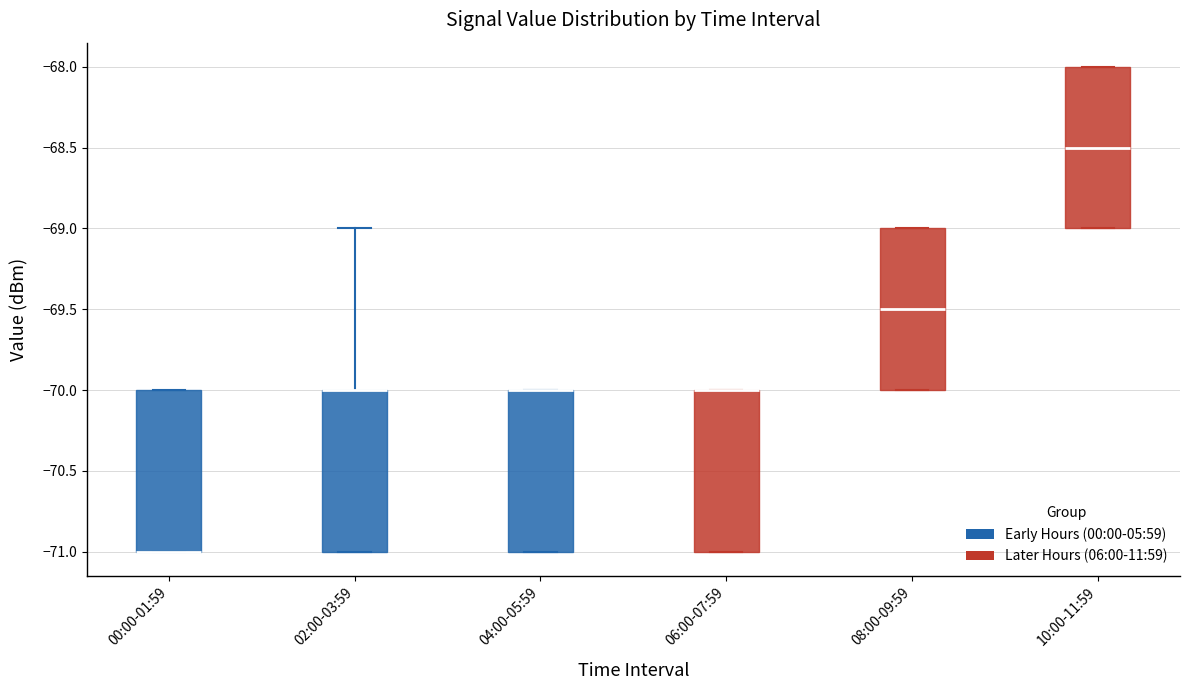

Reading left to right, read every box against the y-axis: the position of its median line, the range the box covers, and the ends of its whiskers. The values are not printed on the chart, so give them approximately, as read against the axis.

00:00-01:59: median -71.0 (drawn on the box's lower edge), box -71.0 to -70.0, whiskers -71.0 to -70.0
02:00-03:59: median -70.0 (drawn on the box's upper edge), box -71.0 to -70.0, whiskers -71.0 to -69.0
04:00-05:59: median -70.0 (drawn on the box's upper edge), box -71.0 to -70.0, whiskers -71.0 to -70.0
06:00-07:59: median -70.0 (drawn on the box's upper edge), box -71.0 to -70.0, whiskers -71.0 to -70.0
08:00-09:59: median -69.5, box -70.0 to -69.0, whiskers -70.0 to -69.0
10:00-11:59: median -68.5, box -69.0 to -68.0, whiskers -69.0 to -68.0